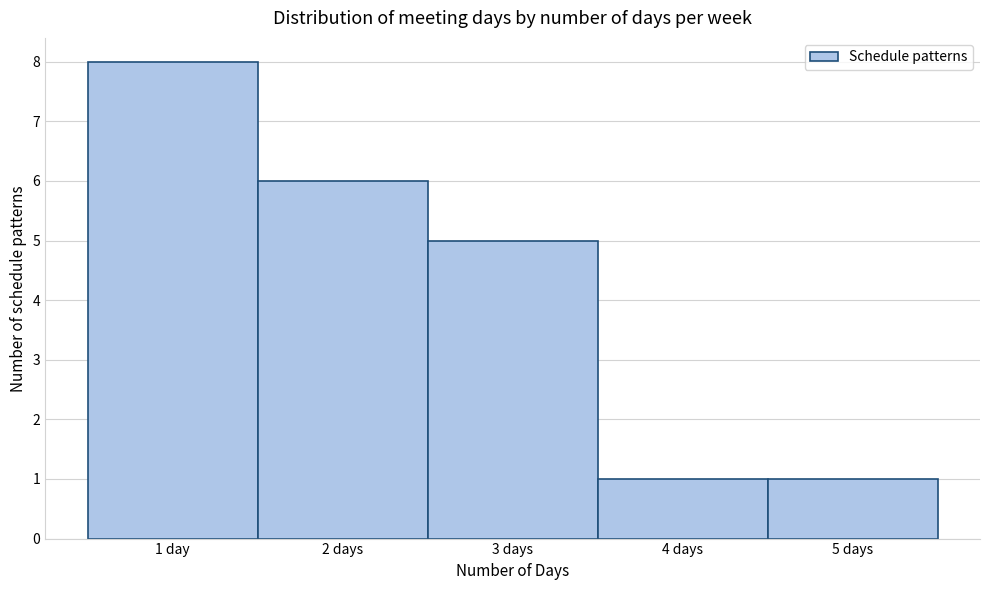

Reading right to left, extract all data points from this chart.

5 days=1	4 days=1	3 days=5	2 days=6	1 day=8